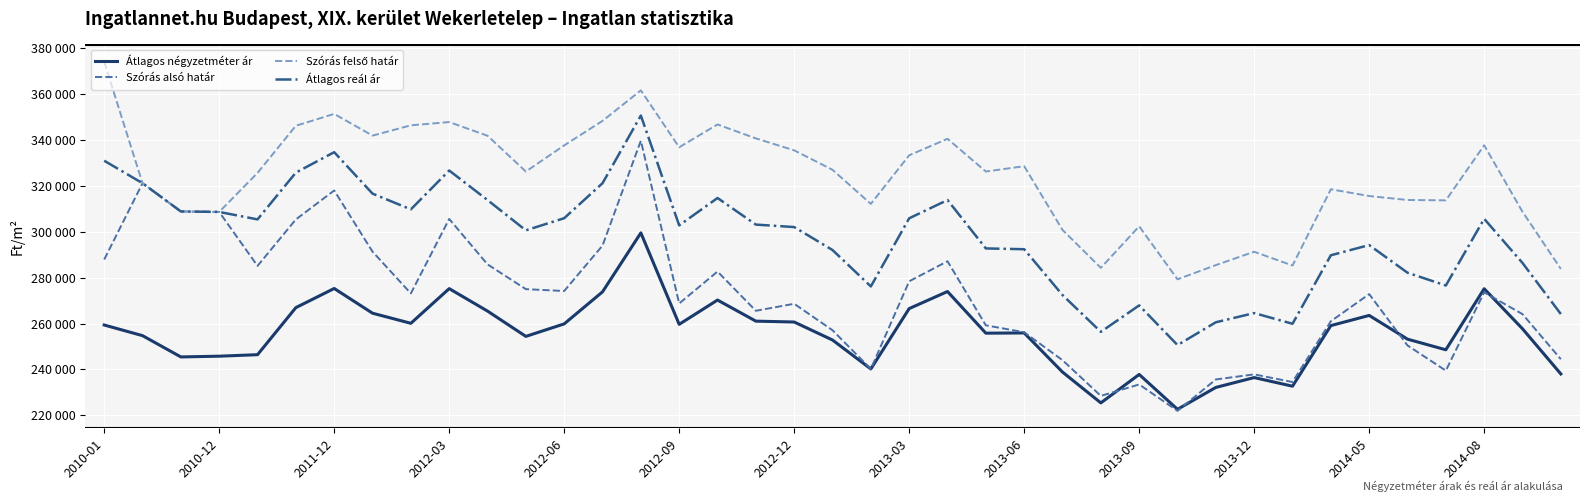

Is this an area chart (filled region under the line)?

No